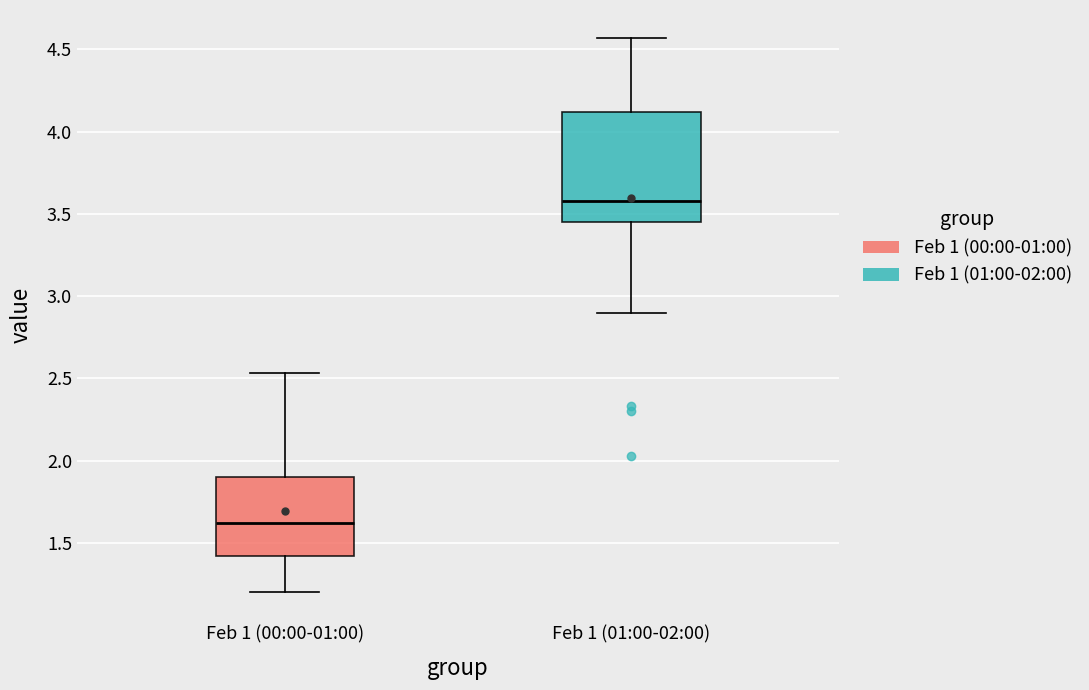

Reading left to right, transcribe this box plot: for each box, give where its median line is, the range the box spans, and where its two whiskers end, as read against the y-axis. The values are not printed on the chart, so give them approximately, as read against the axis.

Feb 1 (00:00-01:00): median 1.60, box 1.40 to 1.90, whiskers 1.20 to 2.55
Feb 1 (01:00-02:00): median 3.60, box 3.45 to 4.10, whiskers 2.90 to 4.55